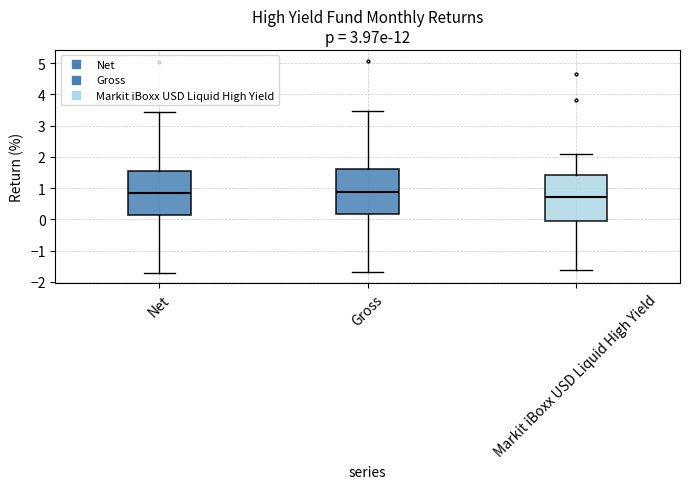

Reading left to right, read every box against the y-axis: the position of its median line, the range the box covers, and the ends of its whiskers. The values are not printed on the chart, so give them approximately, as read against the axis.

Net: median 0.8, box 0.1 to 1.6, whiskers -1.7 to 3.4
Gross: median 0.9, box 0.2 to 1.6, whiskers -1.7 to 3.5
Markit iBoxx USD Liquid High Yield: median 0.7, box -0.1 to 1.4, whiskers -1.6 to 2.1